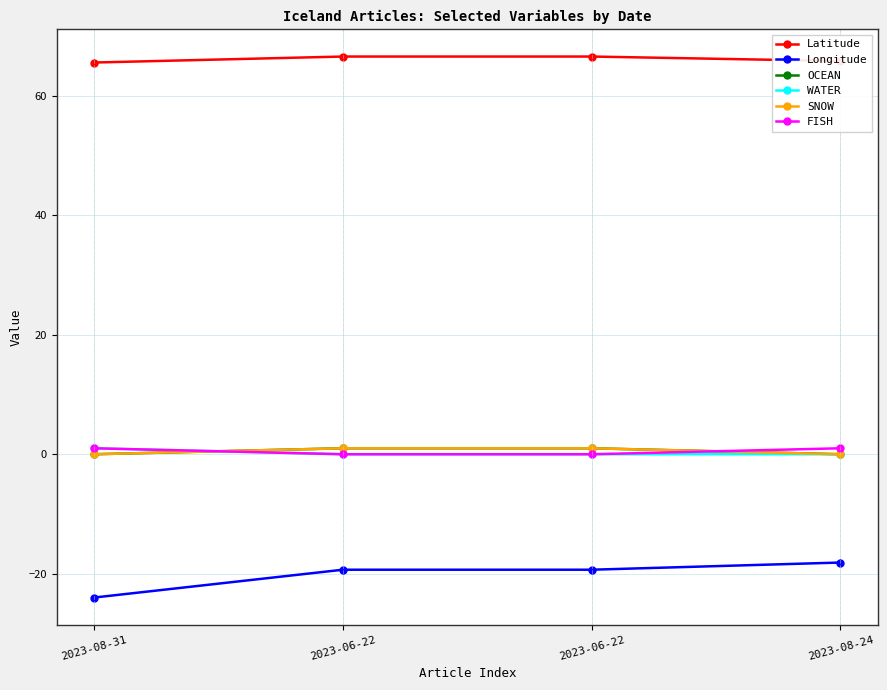

Is this an area chart (filled region under the line)?

No